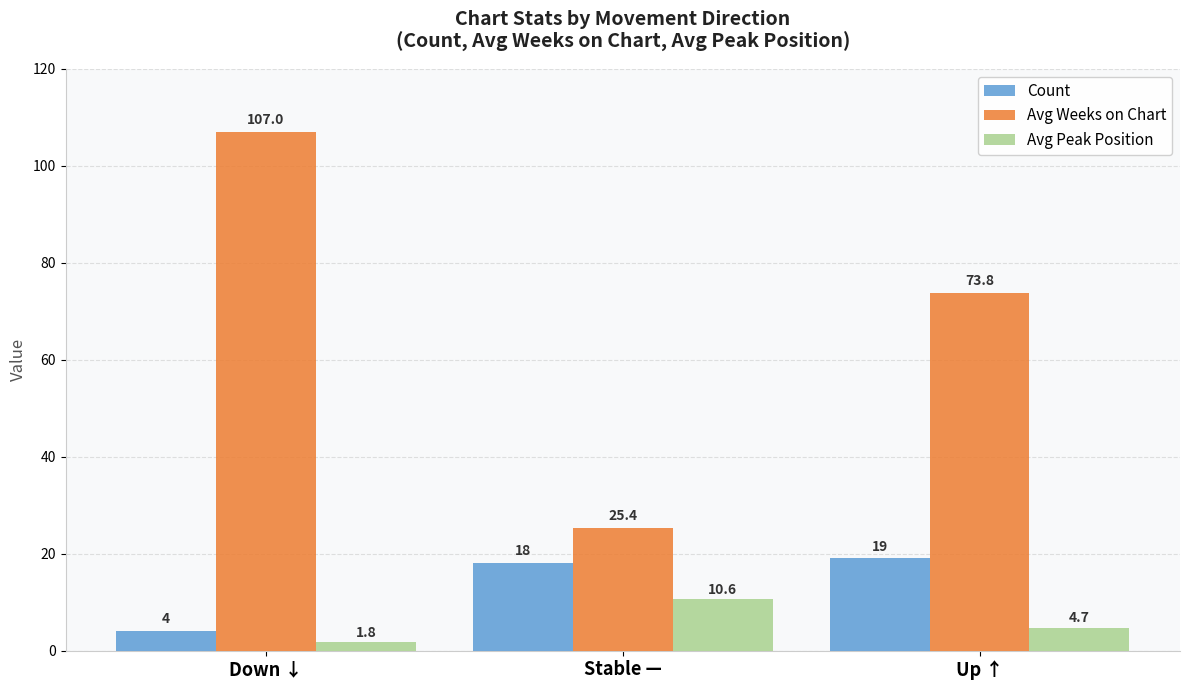

Where is Count nearest to the value 11?

Down ↓